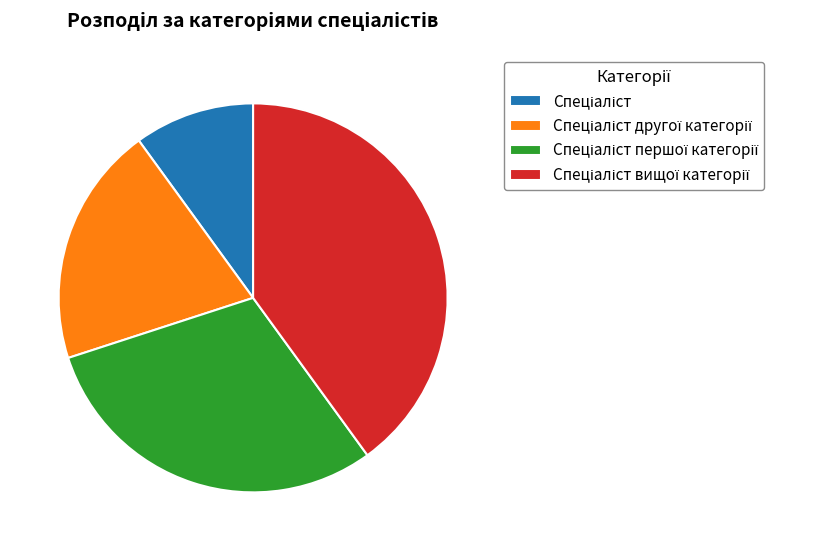

Does any single category account for the majority?

No